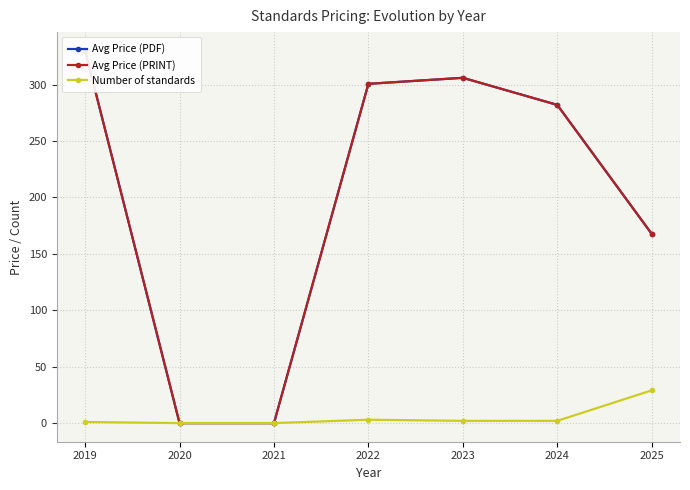

How many series are shown in this chart?

3